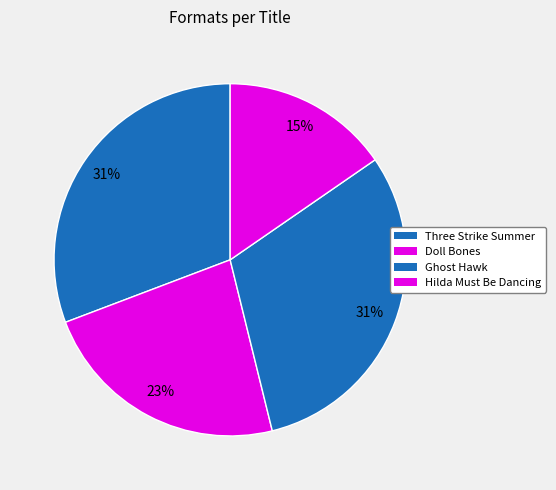

To the nearest percent, what is the combined percentage of Ghost Hawk and Doll Bones?

54%